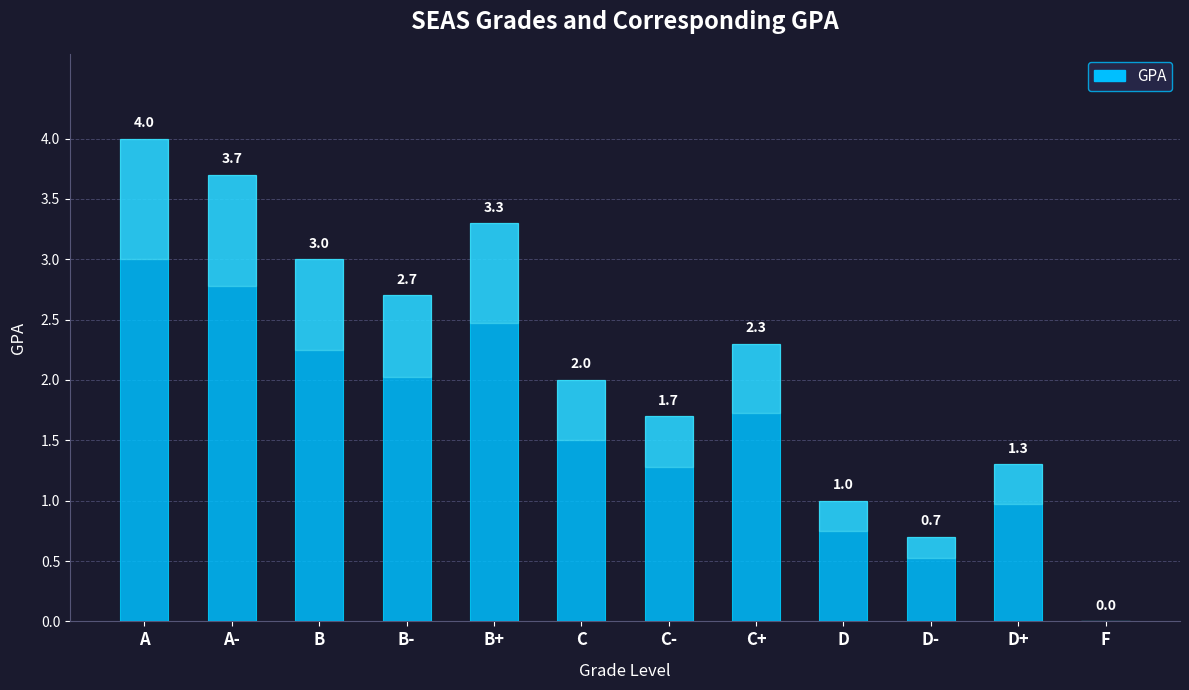

Count the number of data series in this chart.

1